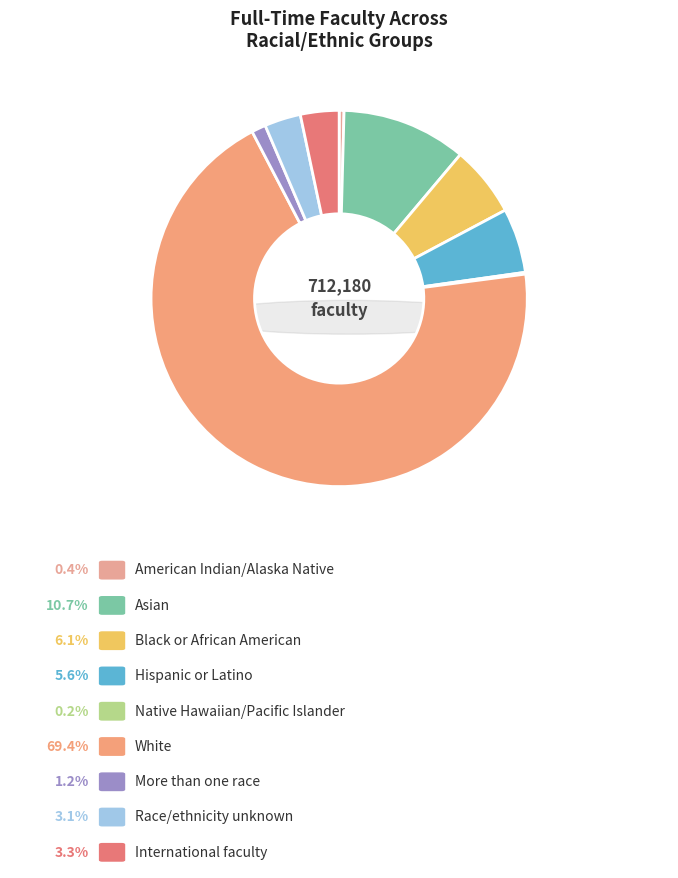

To the nearest percent, what is the average slice percentage?

11%